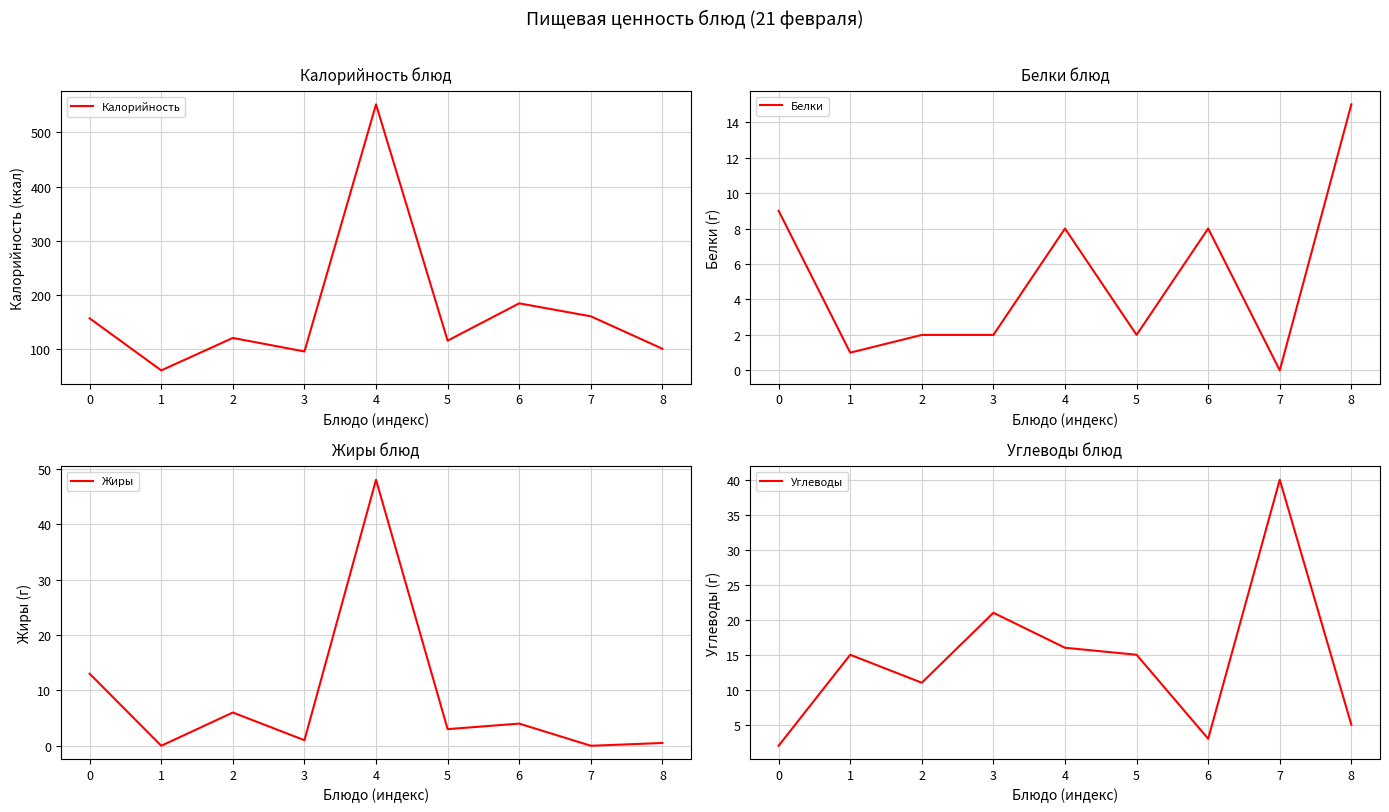

Which series has the largest total across all categories?

Калорийность